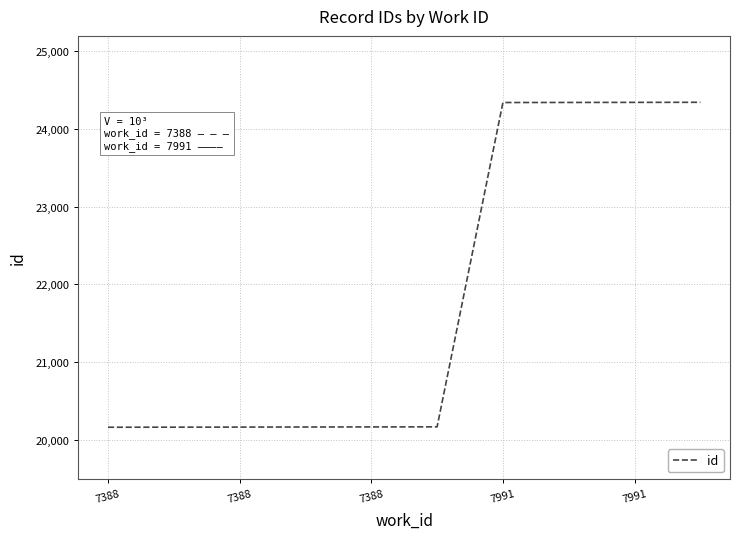

What is the average value?

21836